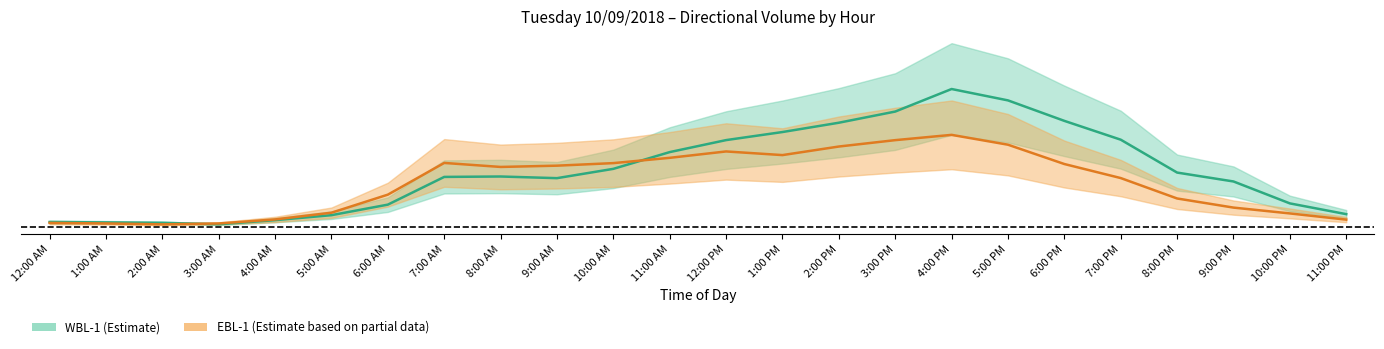

Which category has the highest value in the WBL-1 series?

4:00 PM